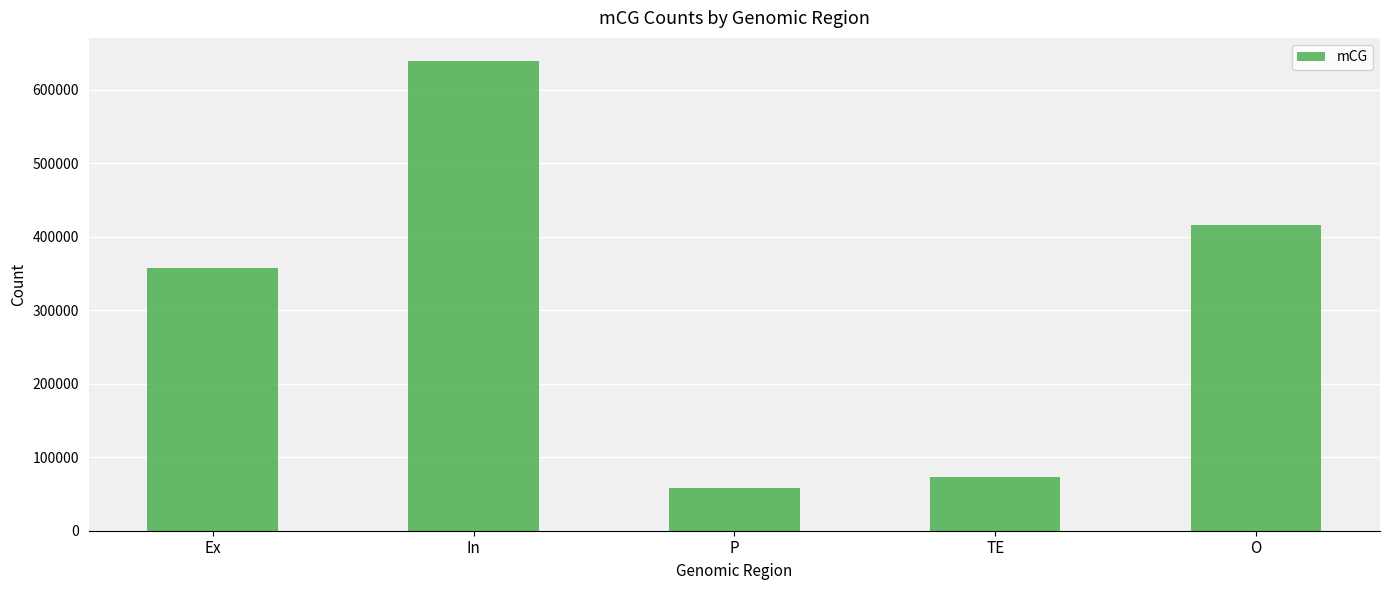

The value at O is 415880. True or false?

True